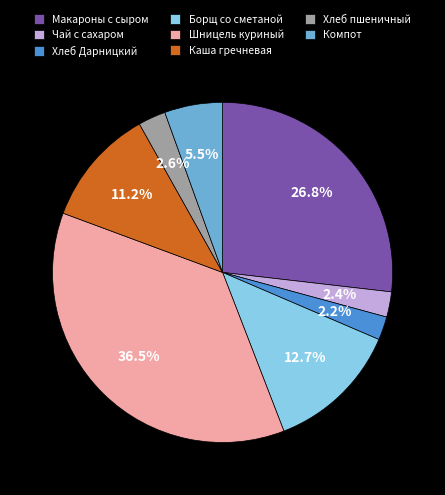

To the nearest percent, what is the average slice percentage?

12%